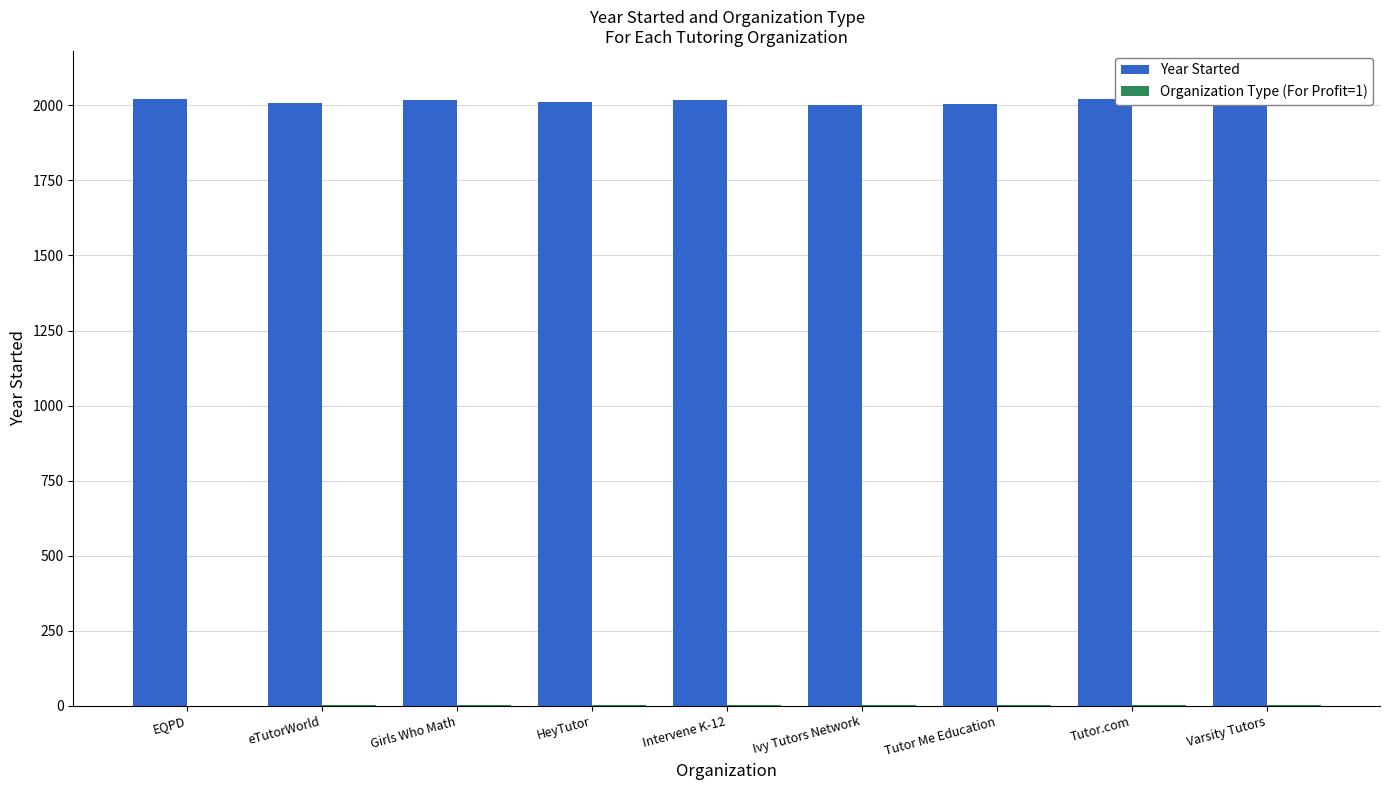

What is the total value across all series at Tutor.com?

2021